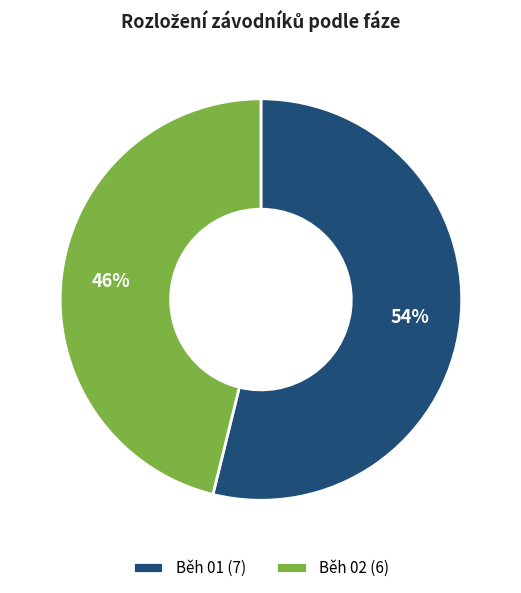

What is the largest slice in the pie chart?

Běh 01